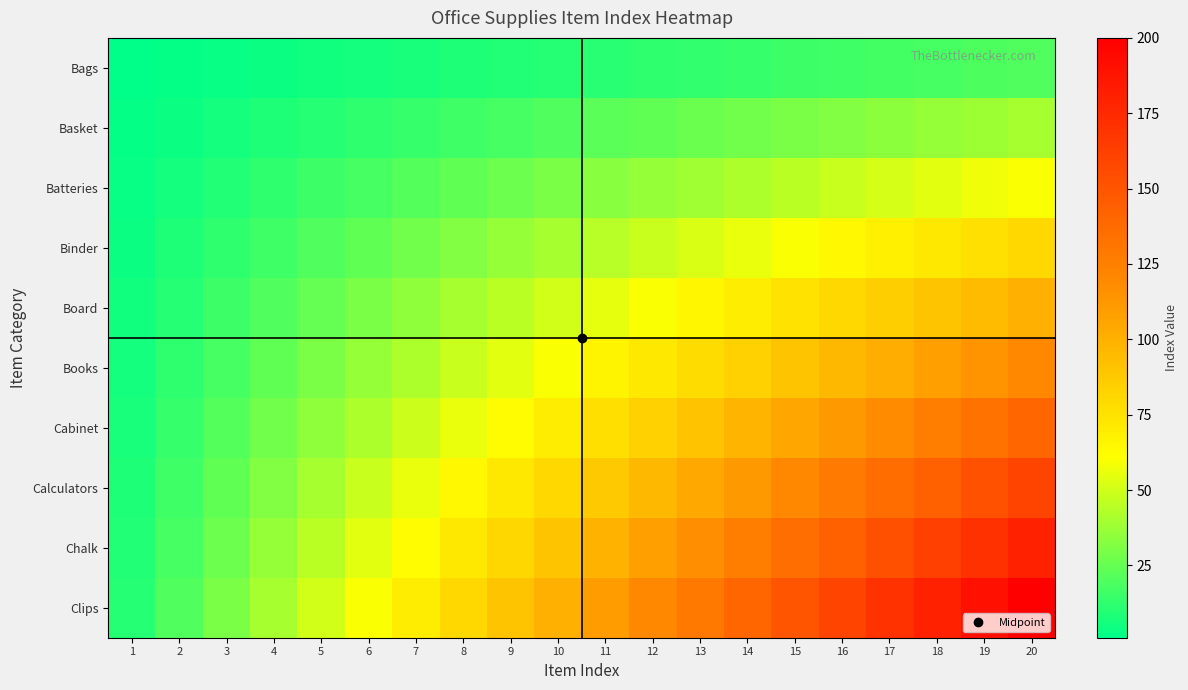

At how many categories does at least one series exceed 164?

4